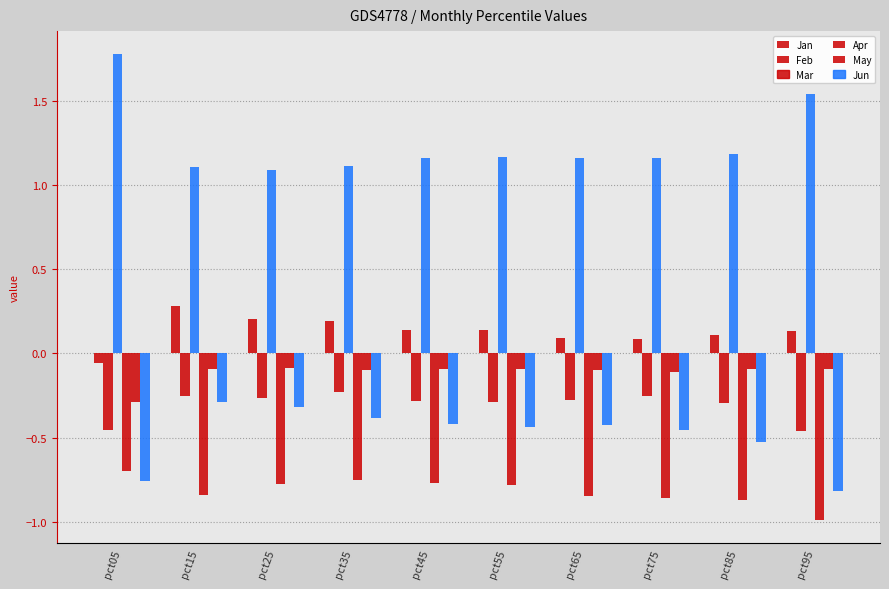

Does the chart contain any negative values?

Yes